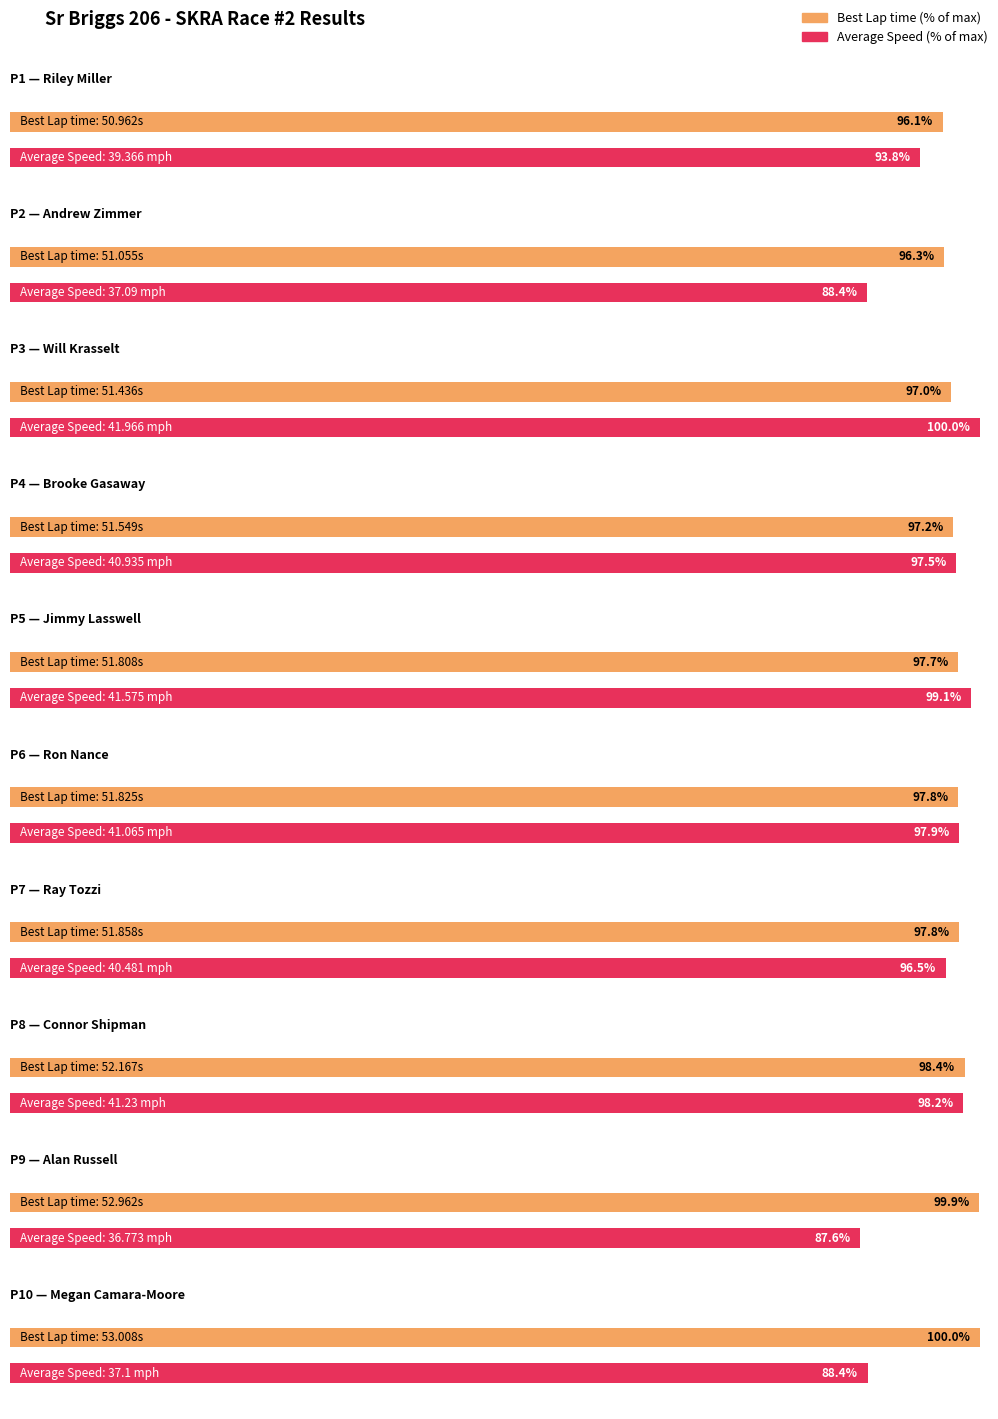

List the labels in order of Best Lap time value, smallest first.

Riley Miller, Andrew Zimmer, Will Krasselt, Brooke Gasaway, Jimmy Lasswell, Ron Nance, Ray Tozzi, Connor Shipman, Alan Russell, Megan Camara-Moore